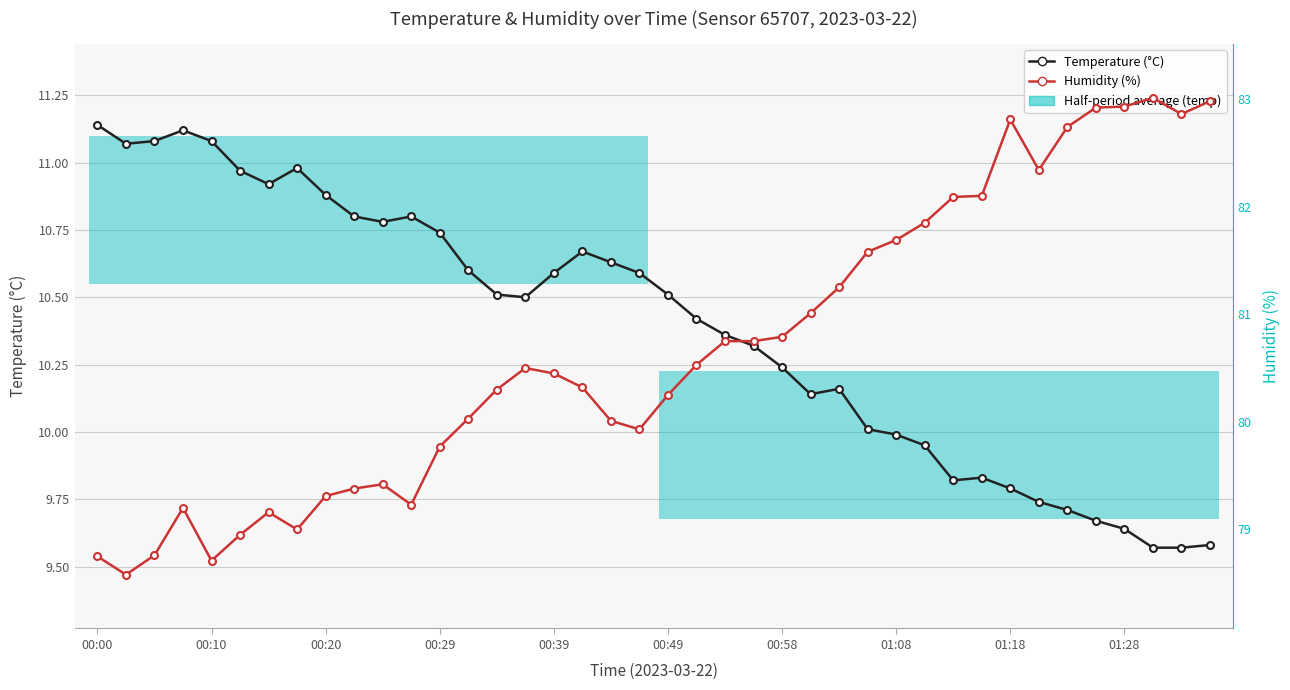

What is the greatest value displayed?

83.0